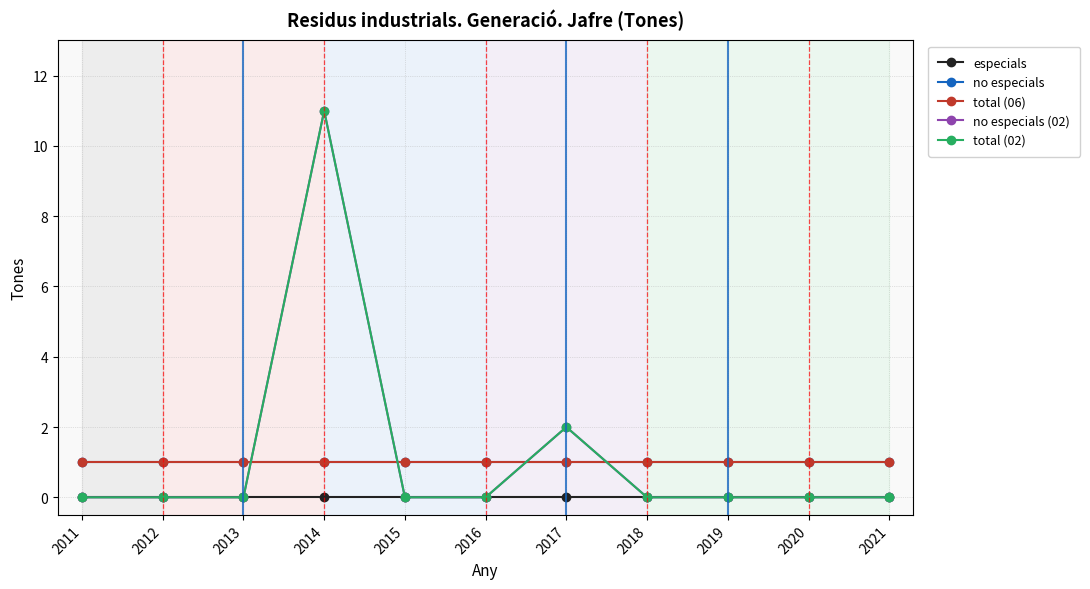

What is the difference between the maximum and minimum values in the total (02) series?

11